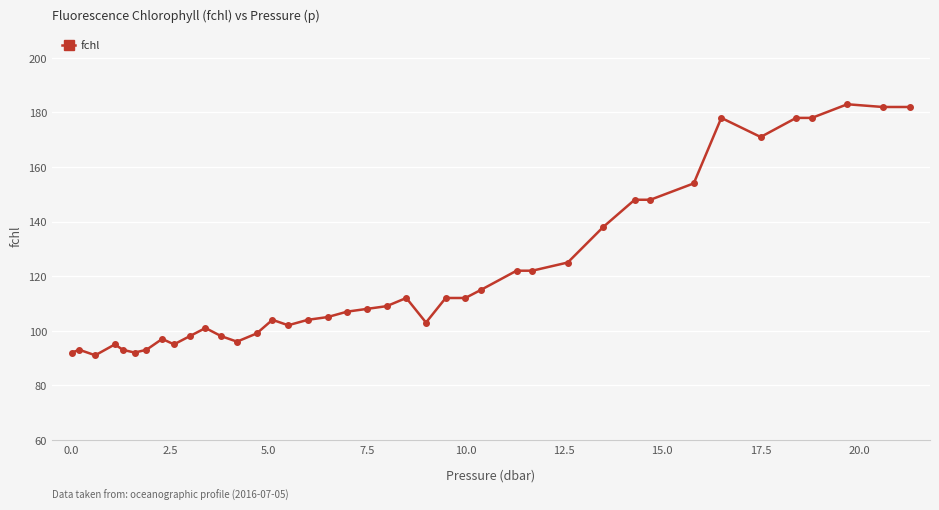

What is the maximum value shown in the chart?

183